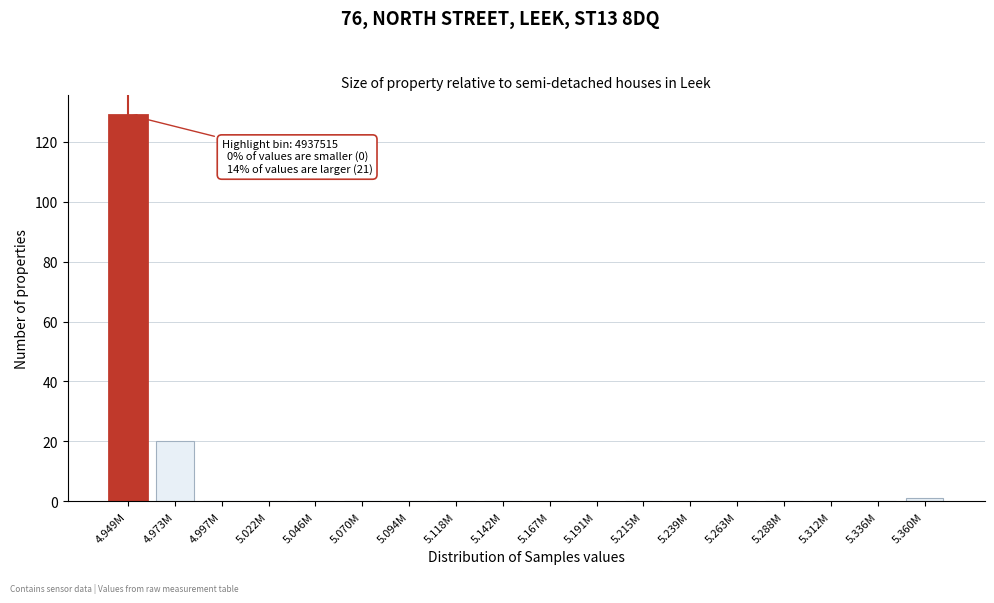

Reading right to left, extract all data points from this chart.

5.360M=1	5.336M=0	5.312M=0	5.288M=0	5.263M=0	5.239M=0	5.215M=0	5.191M=0	5.167M=0	5.142M=0	5.118M=0	5.094M=0	5.070M=0	5.046M=0	5.022M=0	4.997M=0	4.973M=20	4.949M=129